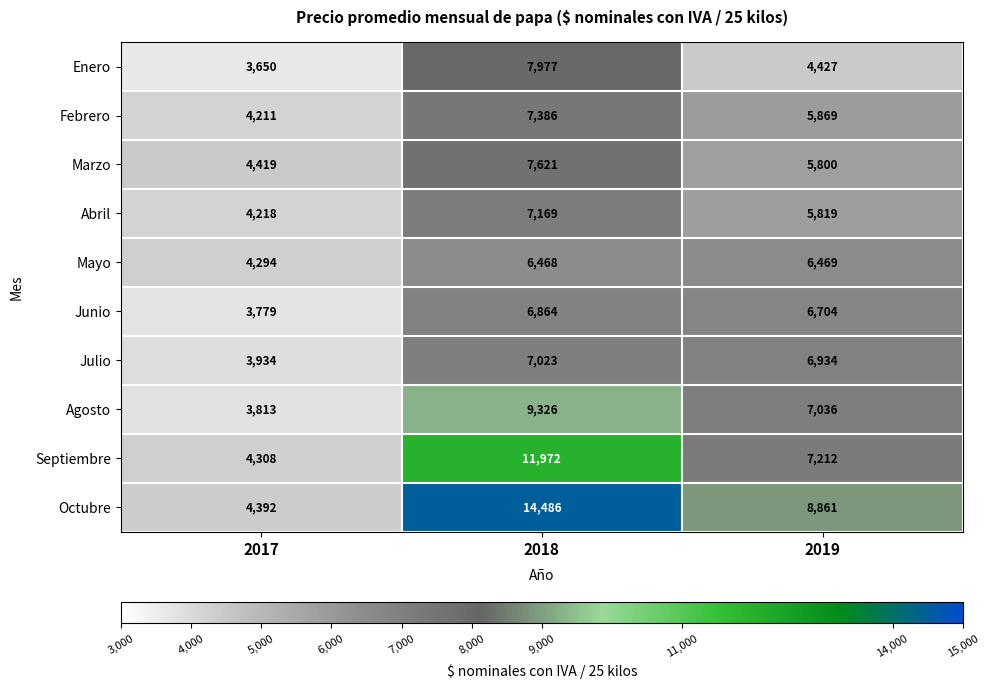

What is the average value of the Octubre series?

9246